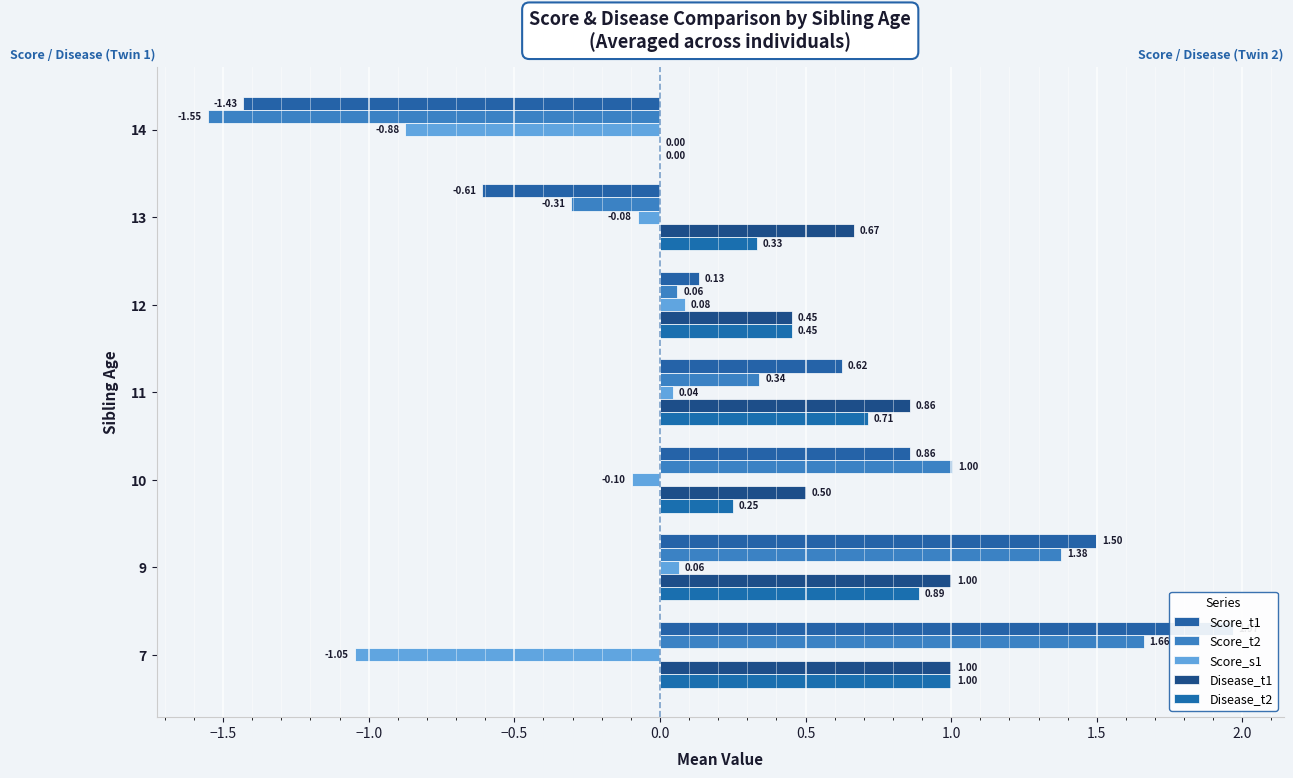

True or false: Score_s1 has a value of -1.6 at 7.

False